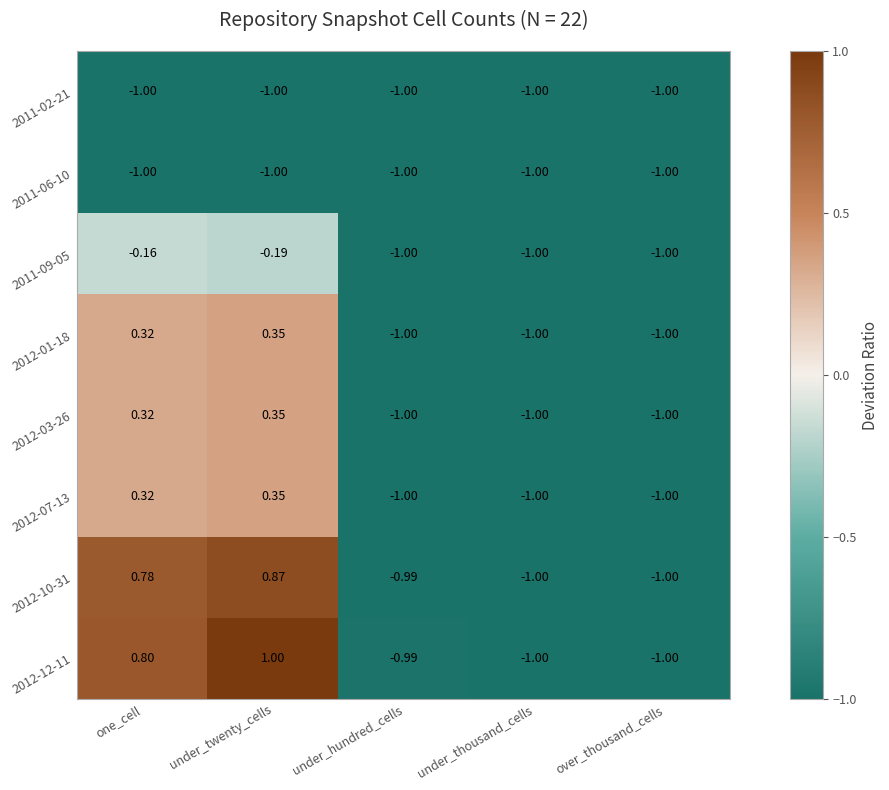

What is the total value across all series at one_cell?

0.4